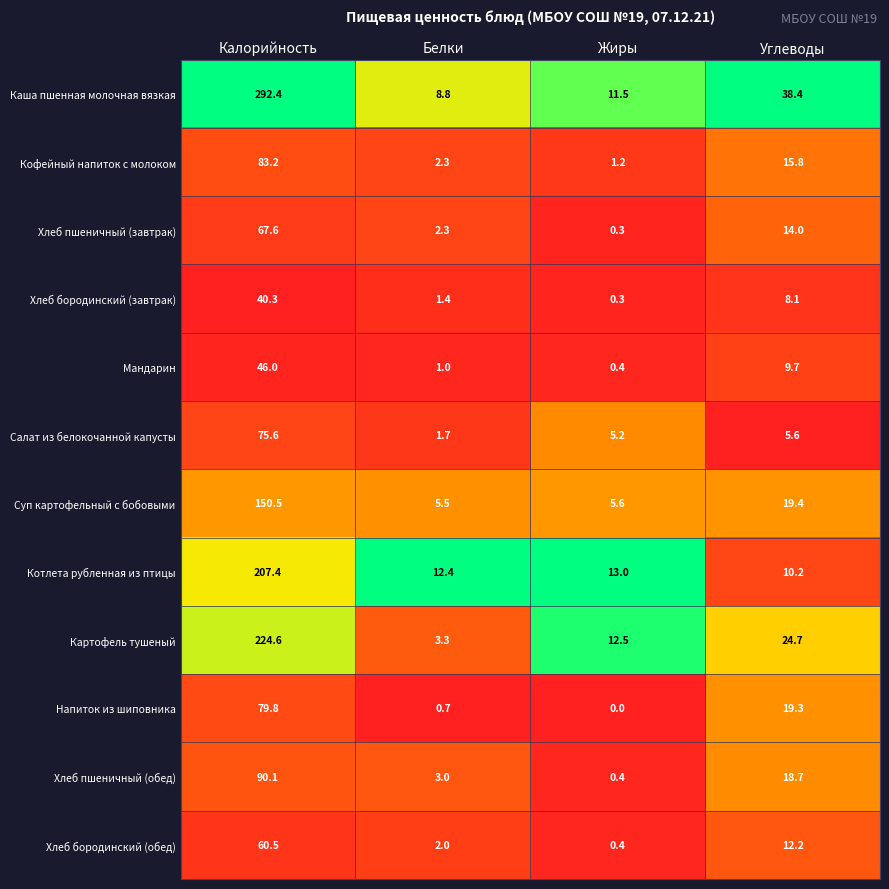

What is the spread (max minus min) of values at Калорийность?

252.1